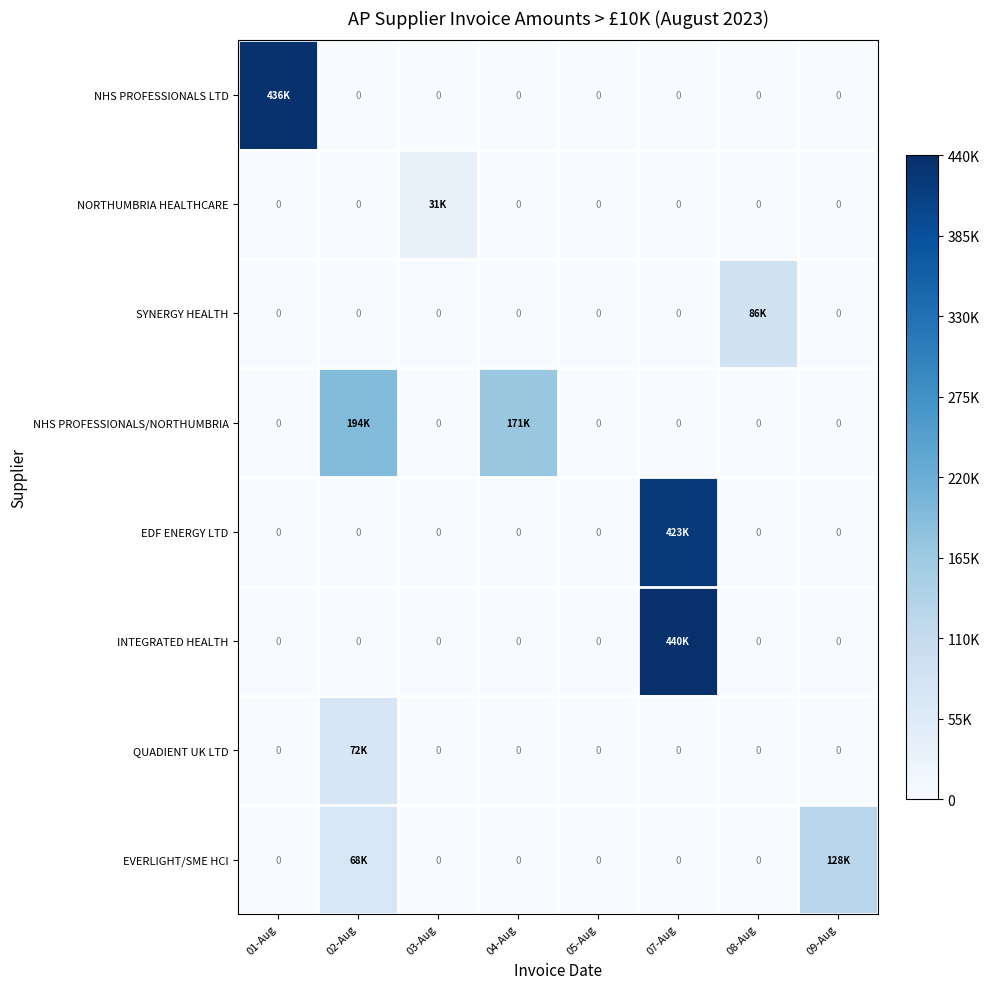

True or false: NHS PROFESSIONALS LTD has a value of 0.6 at 03-Aug.

False